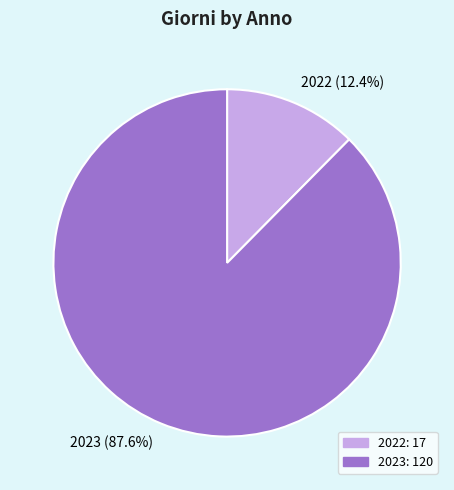

Rank the categories by value from highest to lowest.

2023, 2022